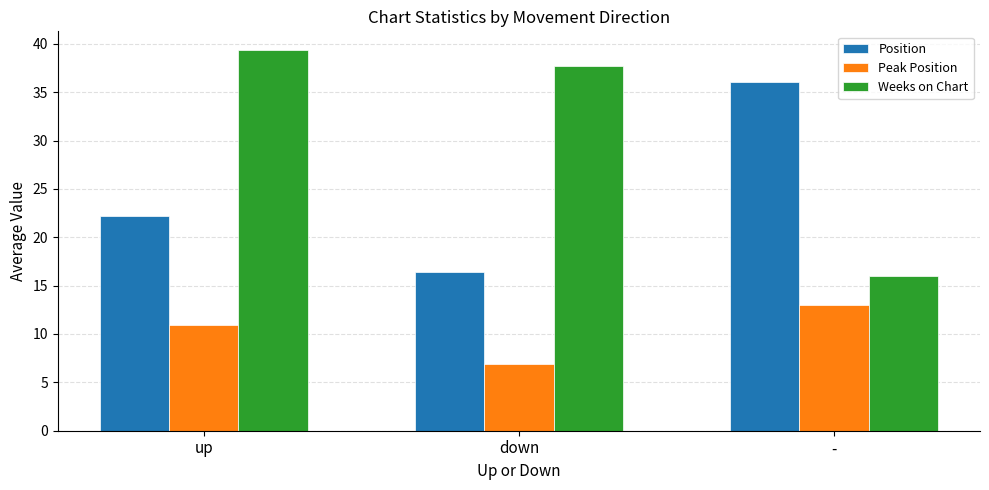

The value of Position at up is 12.9. True or false?

False